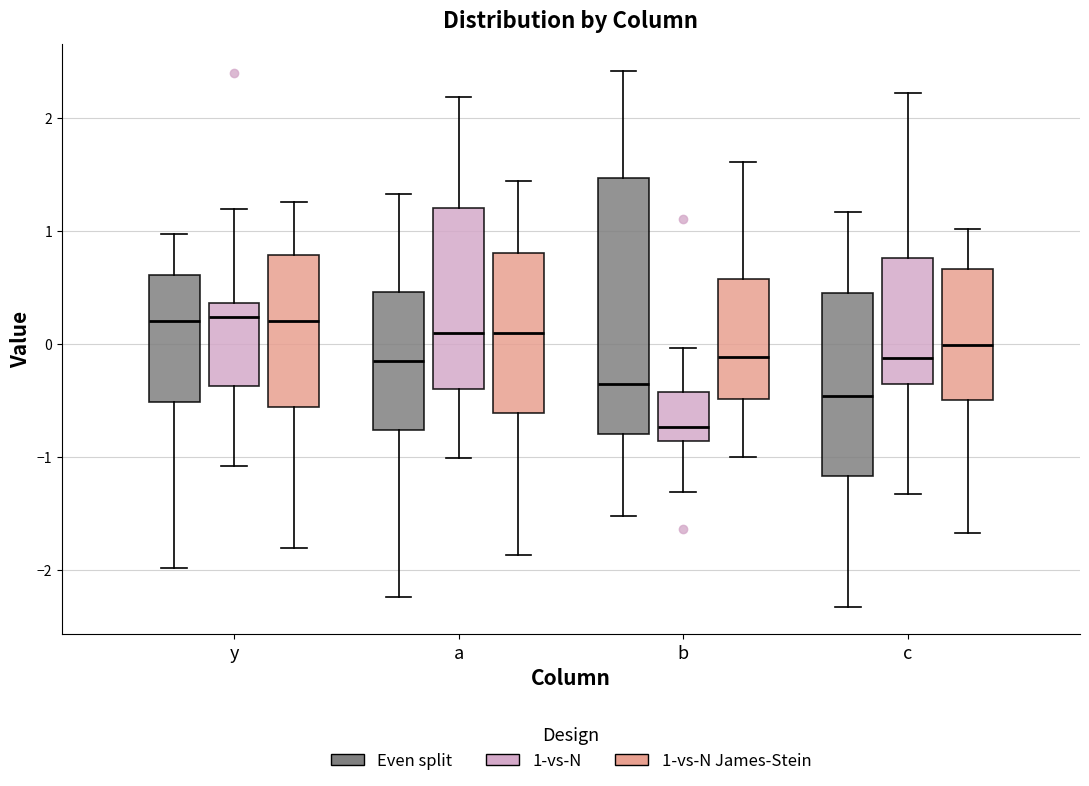

Where does the upper whisker of the box for b (1-vs-N James-Stein) end on the y-axis? The values are not printed on the chart, so give them approximately, as read against the axis.

1.6